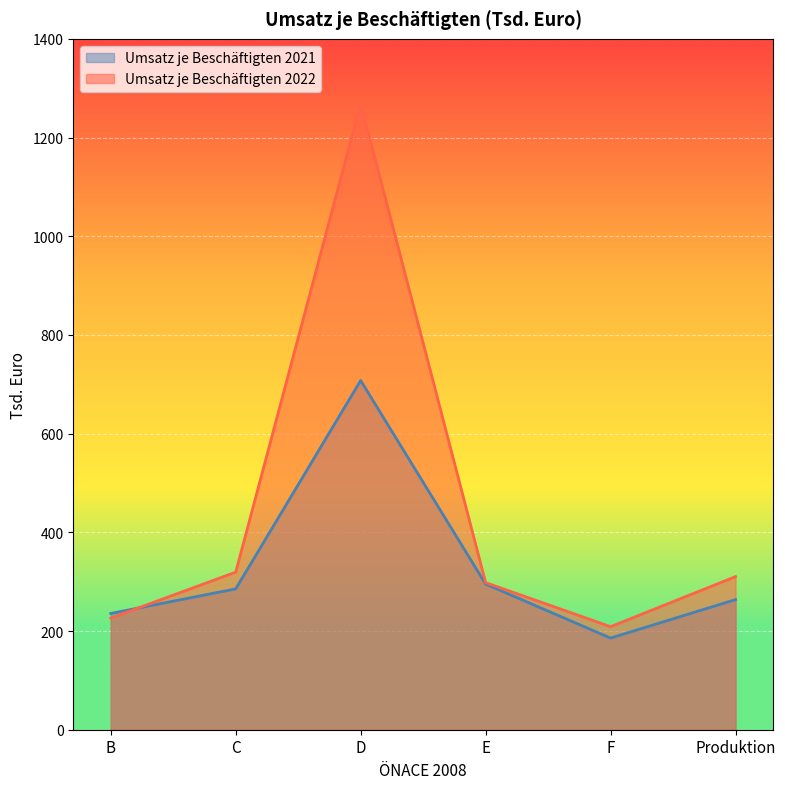

After their last crossing, which series has the higher values: Umsatz je Beschäftigten 2022 or Umsatz je Beschäftigten 2021?

Umsatz je Beschäftigten 2022